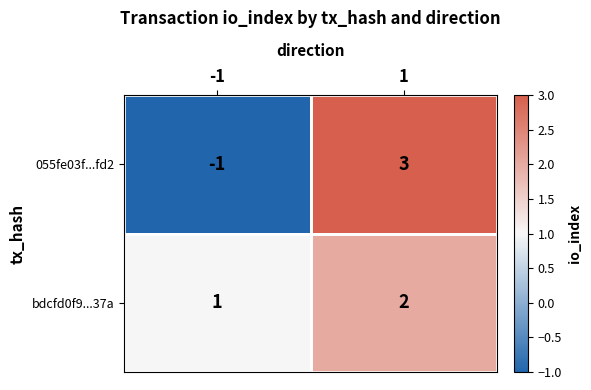

Is the value of bdcfd0f9...37a at 1 greater than the value of 055fe03f...fd2 at 1?

No